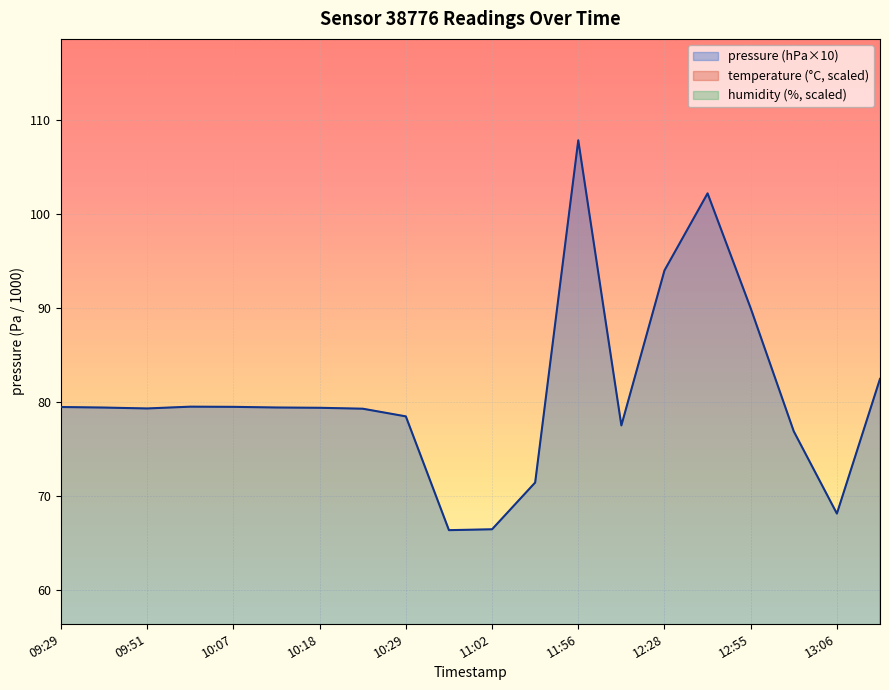

What is the difference between the maximum and minimum values in the temperature (°C, scaled) series?

27.8